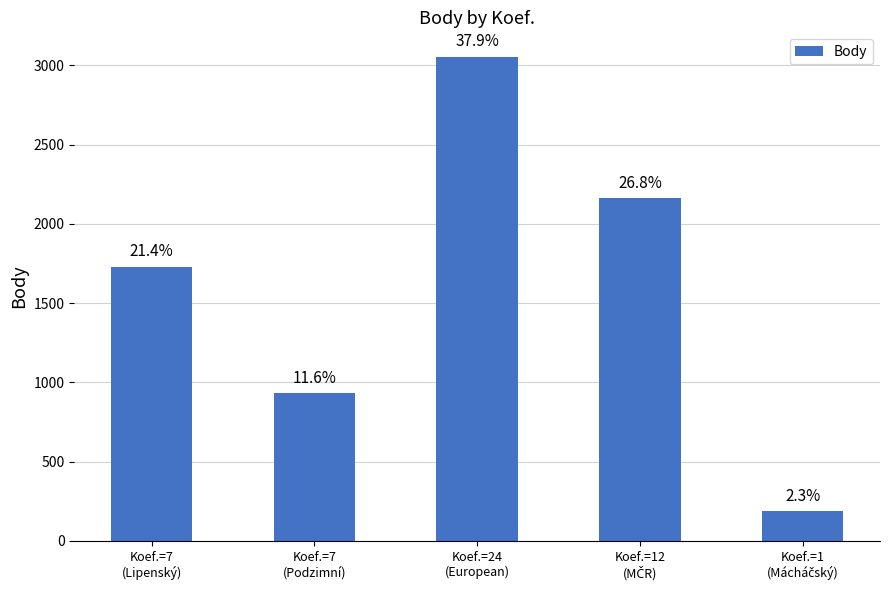

Are the bars horizontal?

No